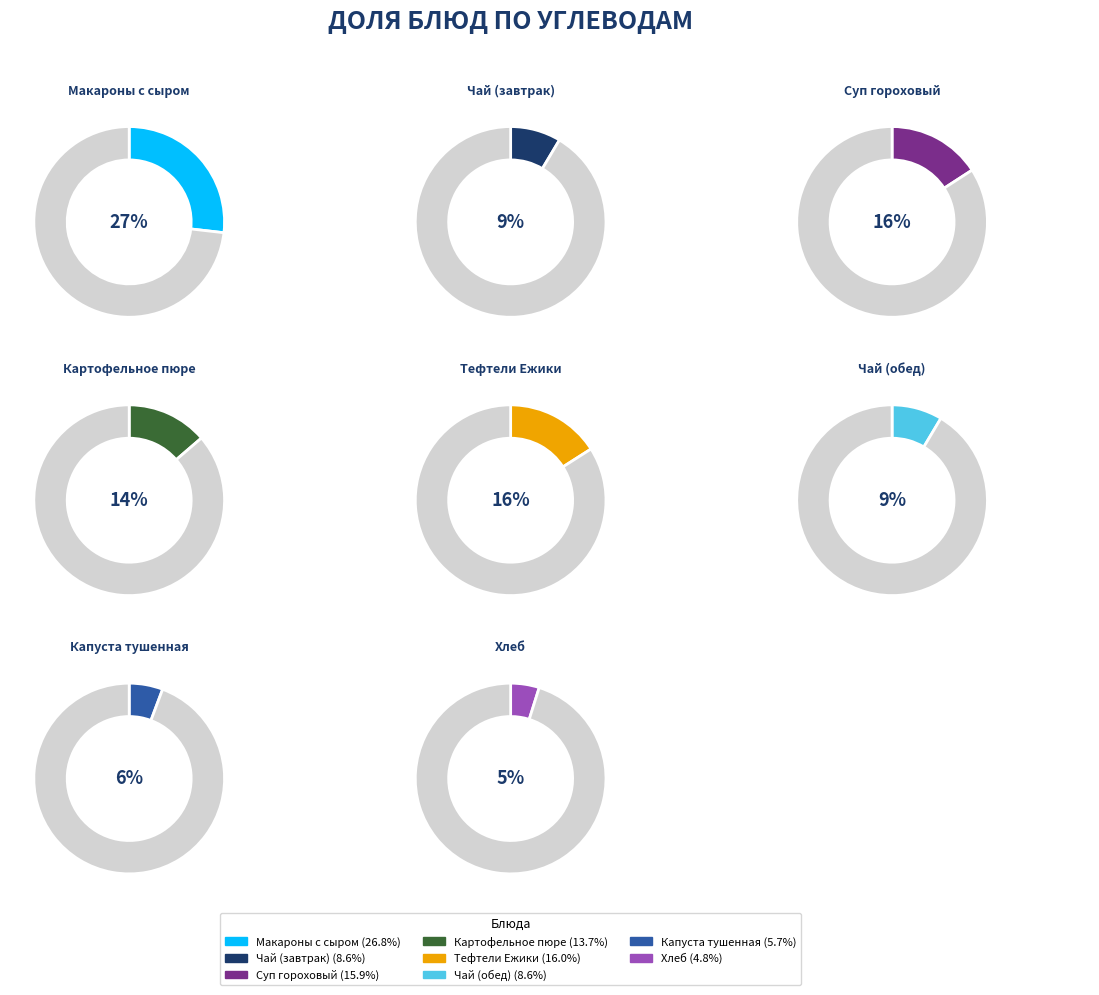

What portion of the pie excludes Чай (завтрак)?

91.4%